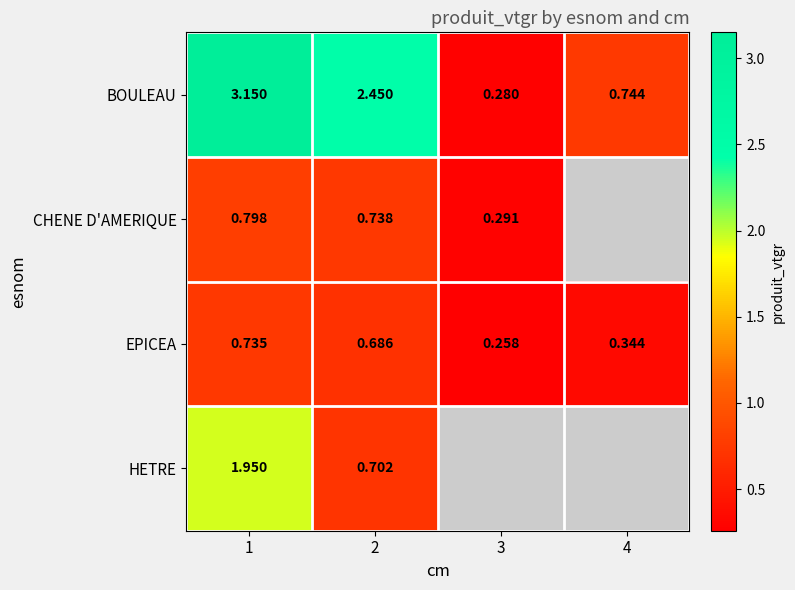

What is the difference between the highest and lowest values at 1?

2.4